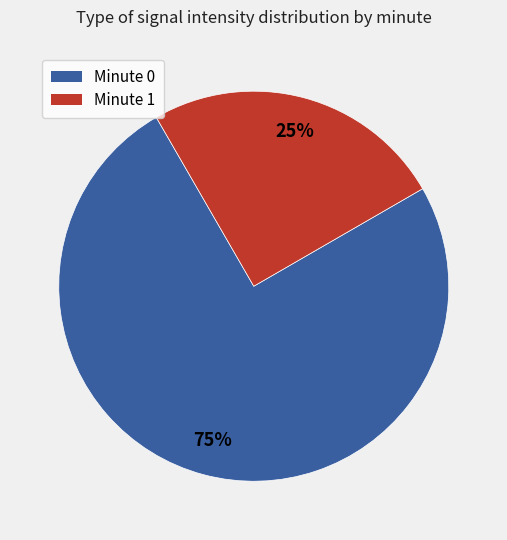

Does any single category account for the majority?

Yes